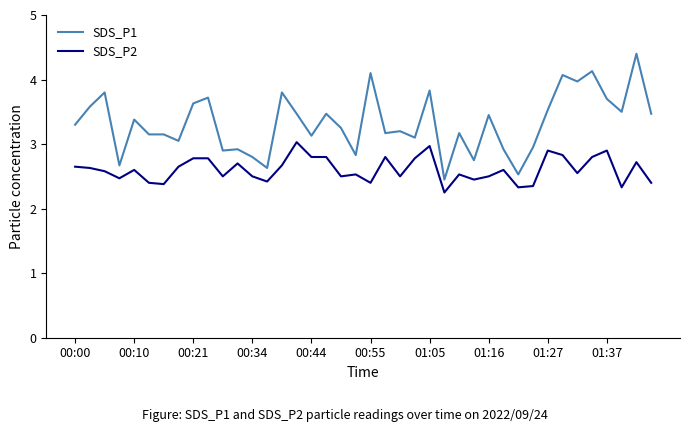

What is the minimum value for SDS_P1?

2.5